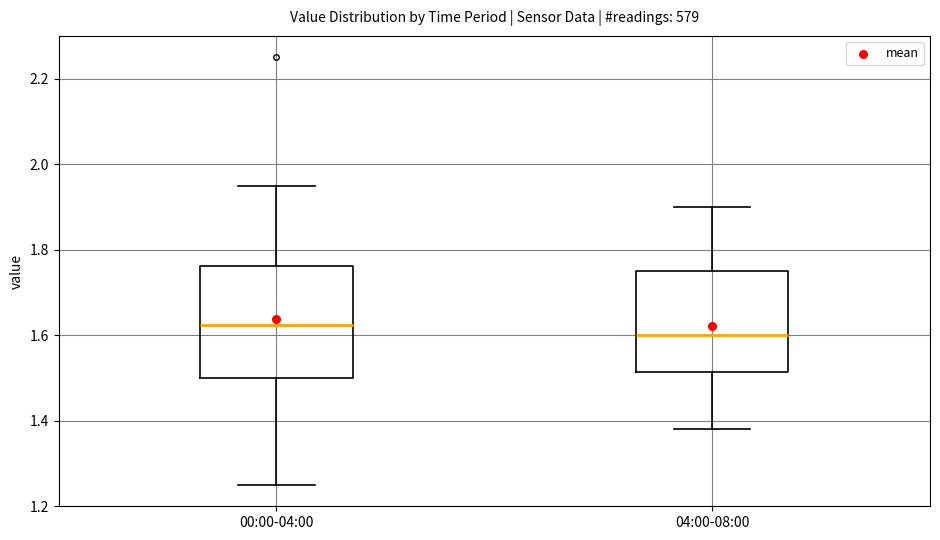

Which box's median line is the lowest?

04:00-08:00